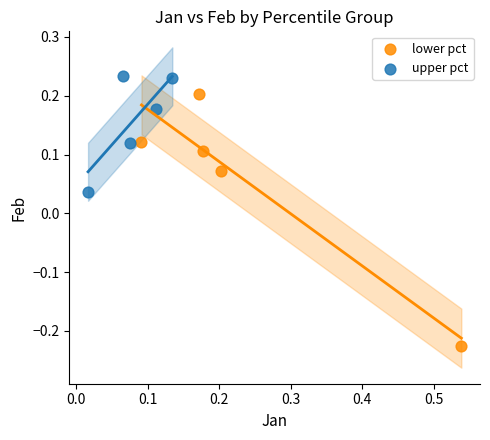

Which series has the largest Y range (max minus min)?

lower pct